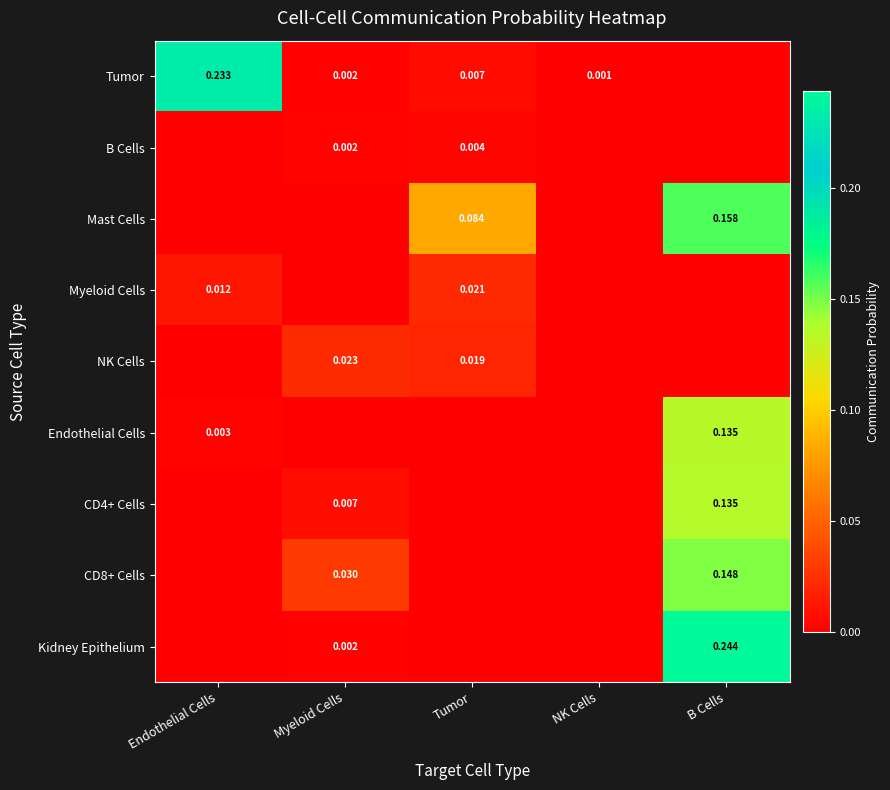

The value of Kidney Epithelium at B Cells is 0.4. True or false?

False